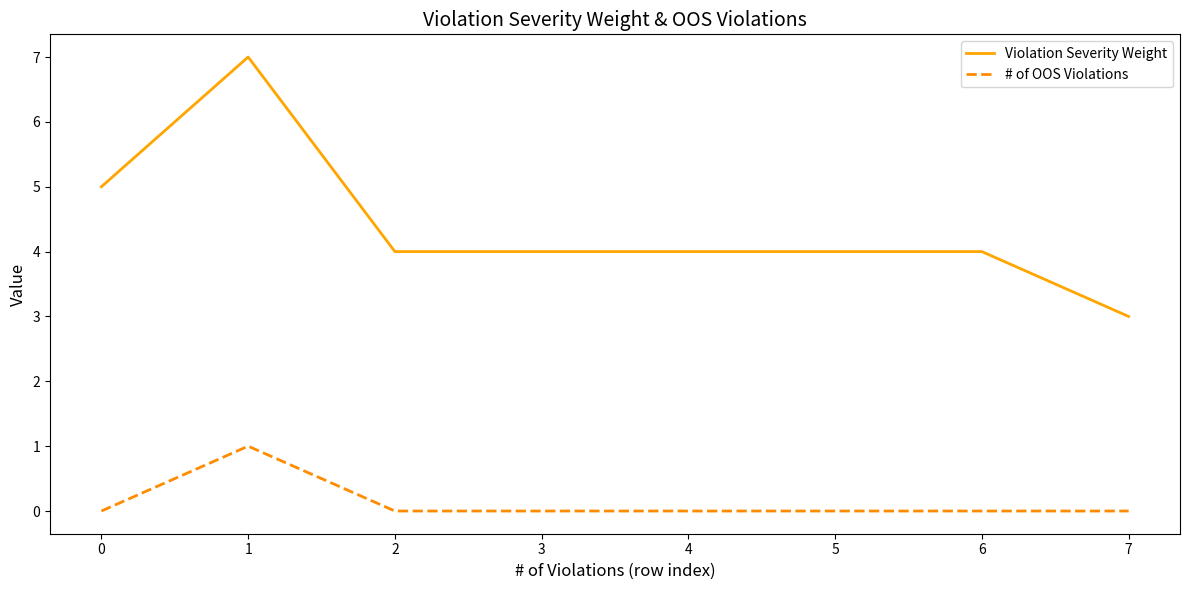

Rank the series by their average value, from highest to lowest.

Violation Severity Weight, # of OOS Violations